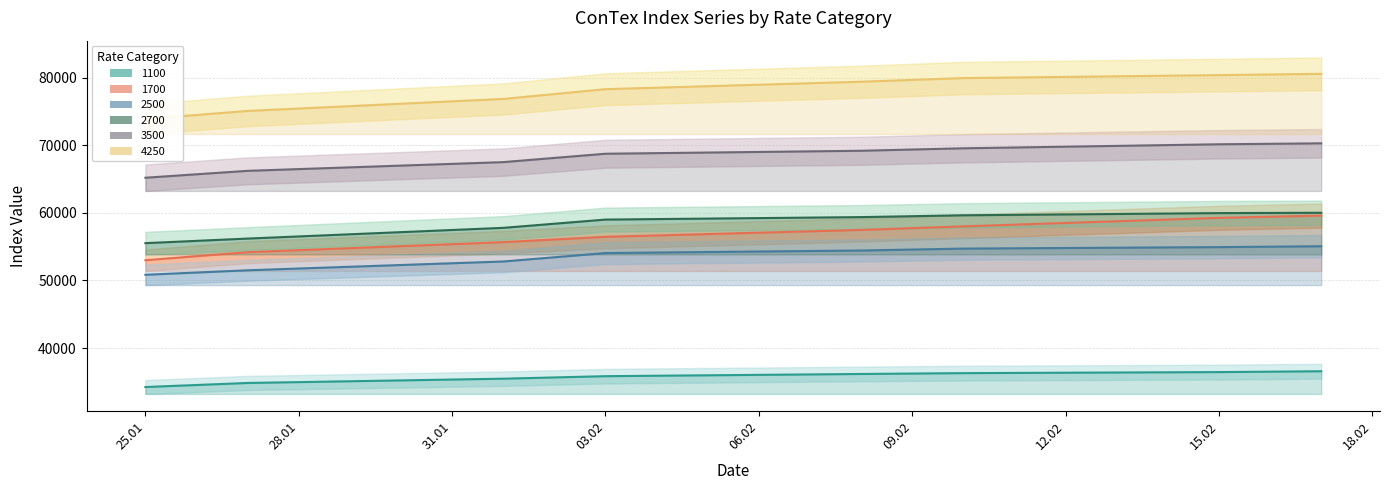

Reading left to right, what are all the values shown in this chart?

1100: 34233	34833	35467	35838	36163	36288	36442	36567
1700: 52988	54183	55667	56454	57471	58000	59258	59588
2500: 50836	51500	52800	54050	54427	54709	54927	55059
2700: 55514	56191	57777	59000	59368	59636	59959	60005
3500: 65190	66210	67500	68740	69180	69545	70140	70280
4250: 73875	75070	76845	78290	79390	79930	80370	80560